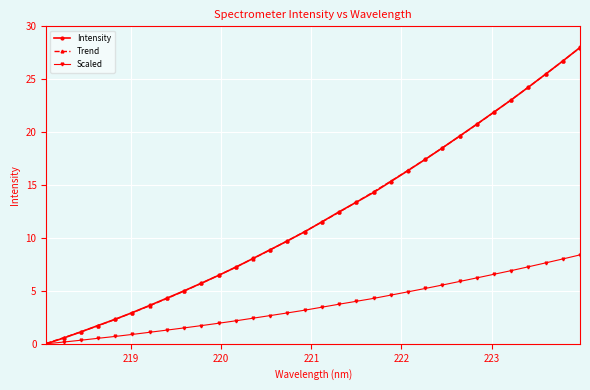

Which series has the largest range (max minus min)?

Intensity